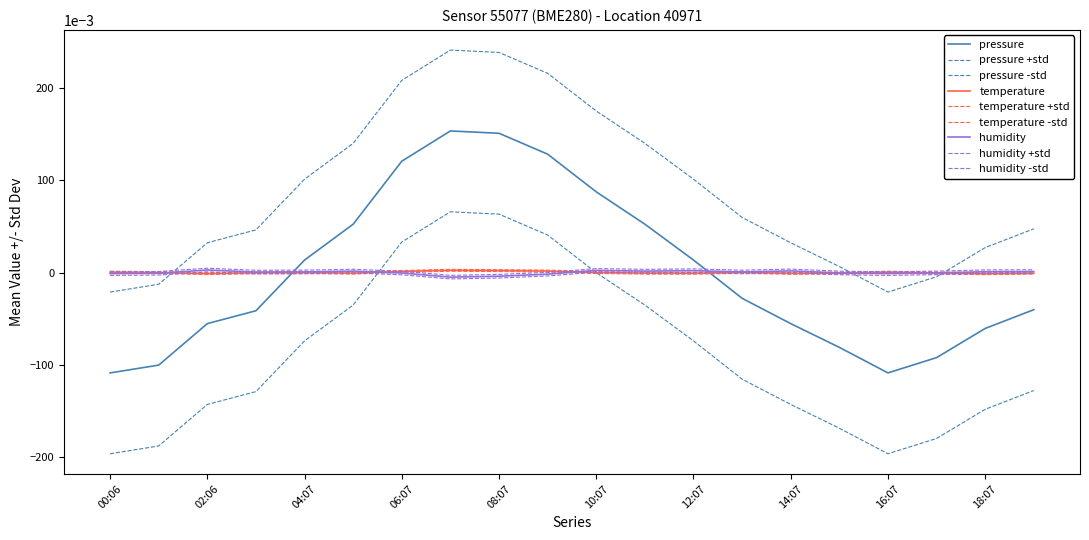

How many lines are shown in the chart?

9